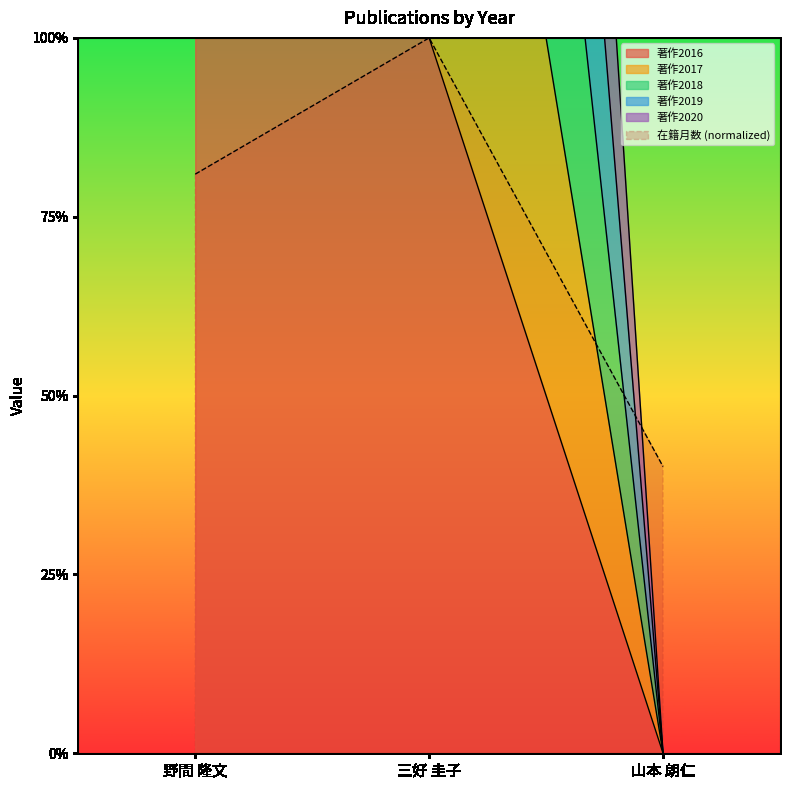

What is the value of the 著作2017 point at the 1st from the left?

2.0